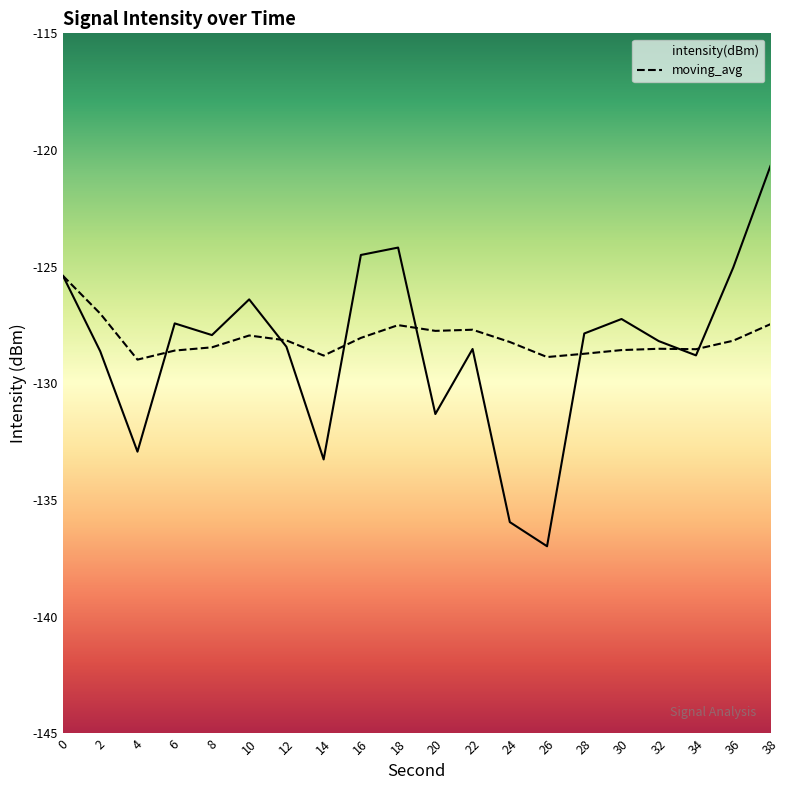

Which label corresponds to the smallest value in the chart?

26